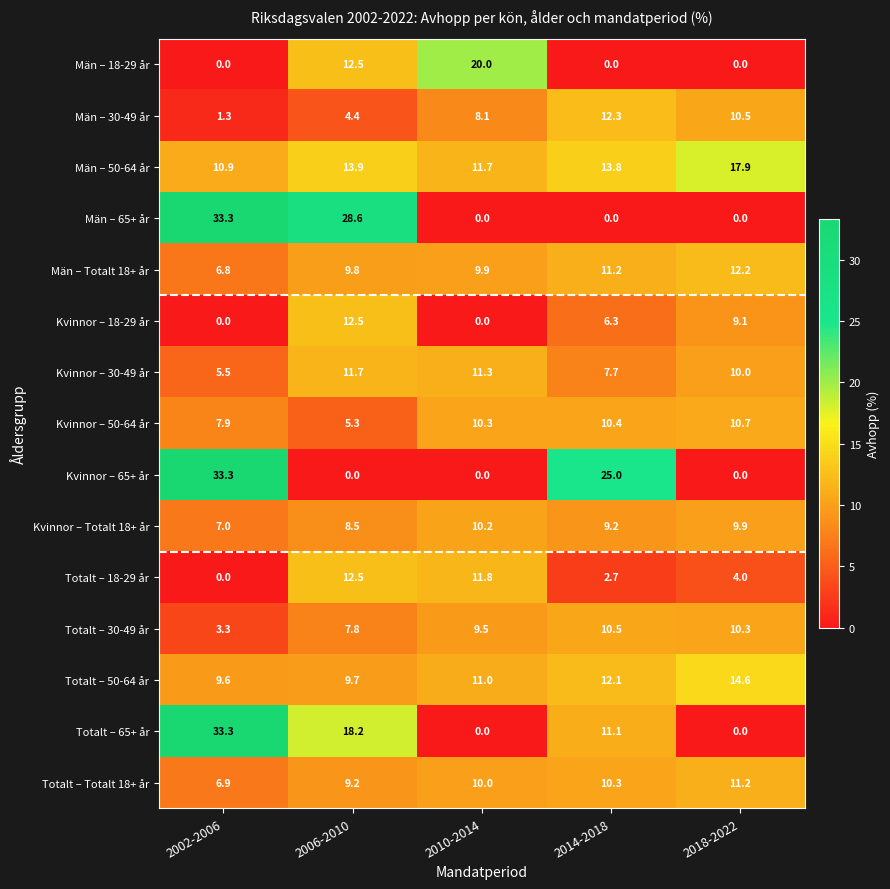

Which category has the lowest value in the Totalt – 18-29 år series?

2002-2006